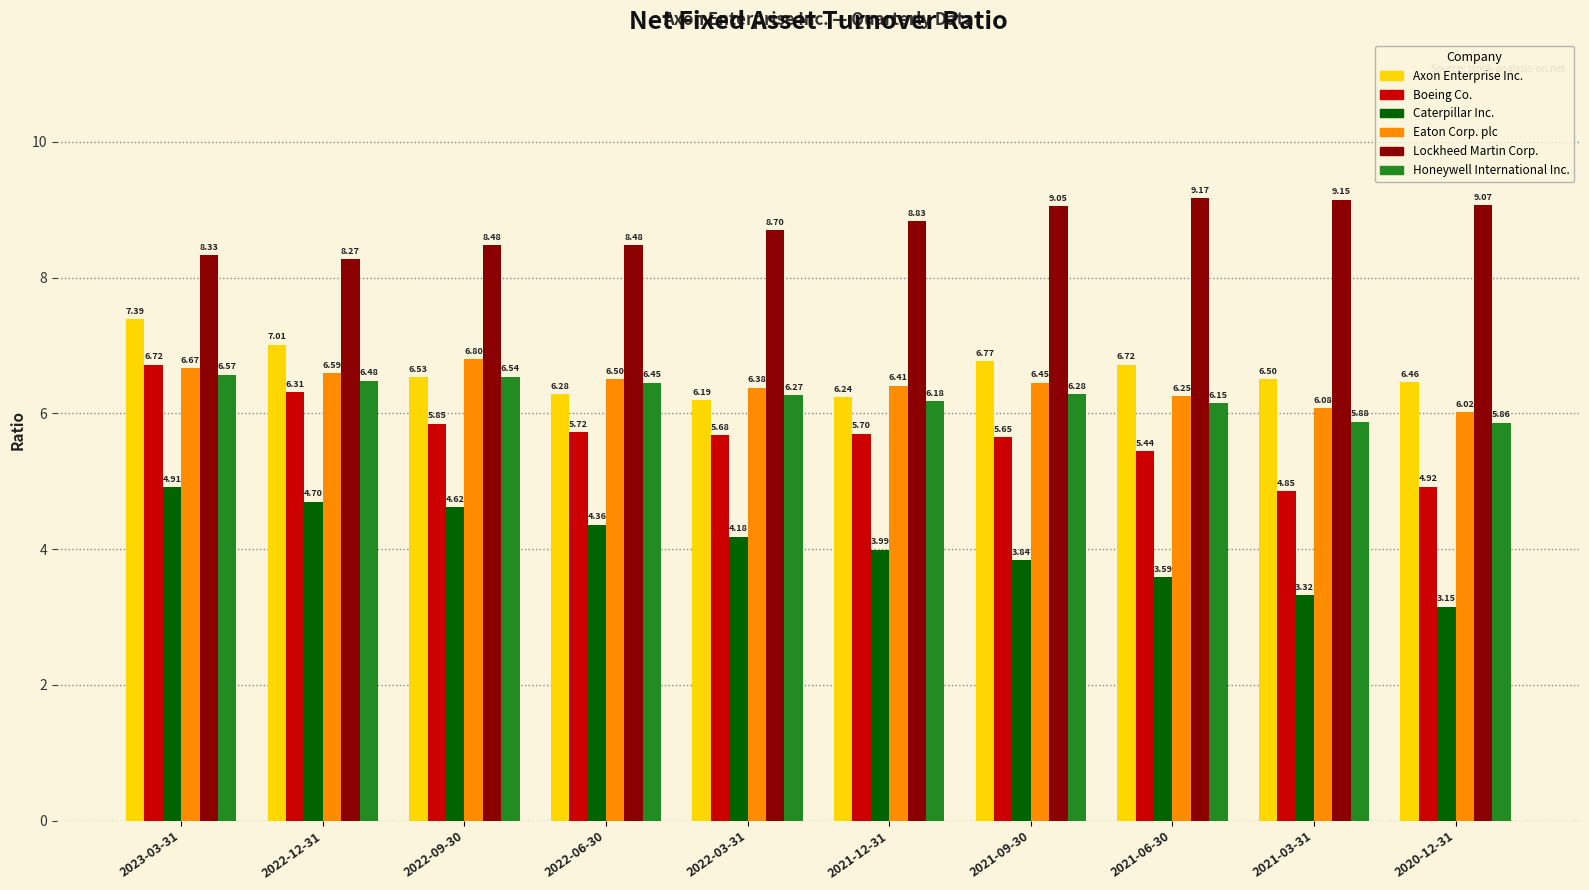

Is it true that Eaton Corp. plc equals 3.8 at 2022-03-31?

False